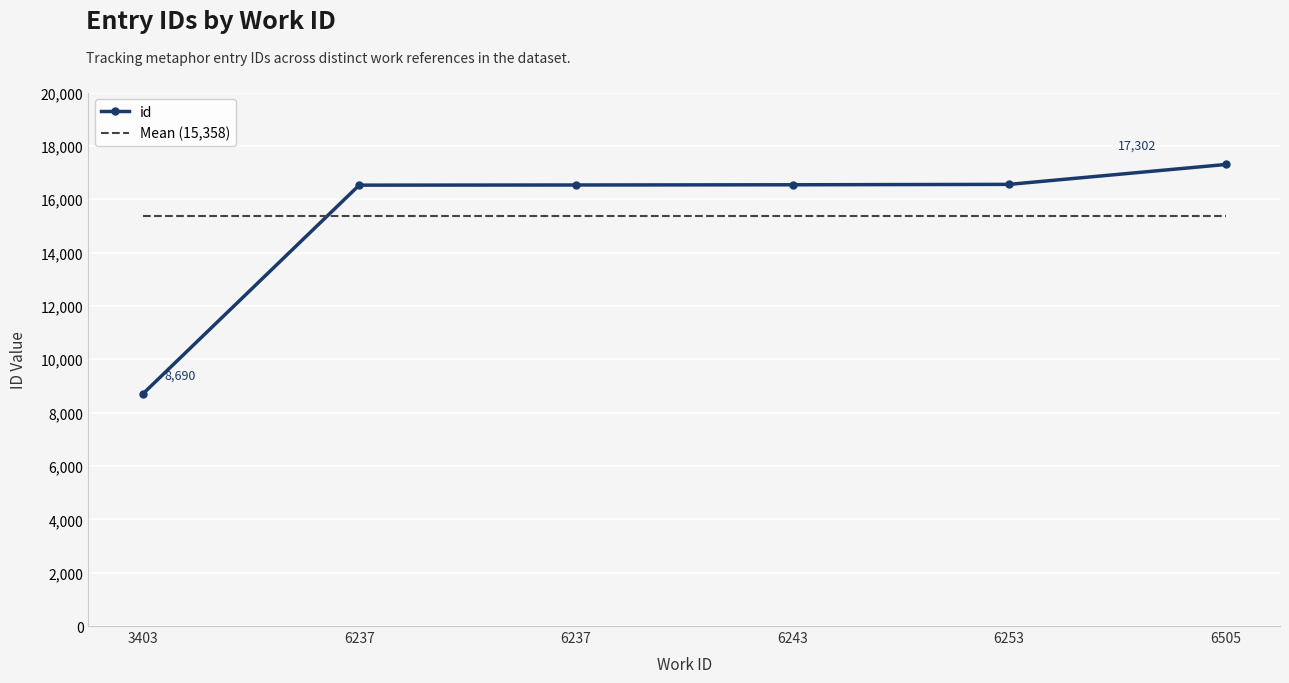

Reading right to left, extract all data points from this chart.

17302	16556	16541	16533	16527	8690